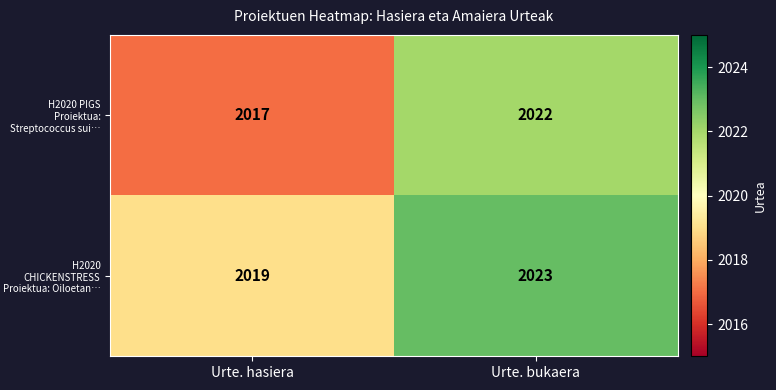

What is the sum of the H2020 PIGS Proiektua: Streptococcus sui… values at Urte. bukaera and Urte. hasiera?

4039